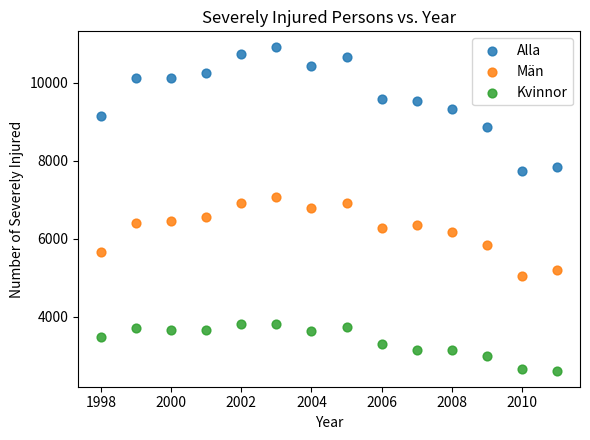

What are all the series names shown in the legend?

Alla, Män, Kvinnor